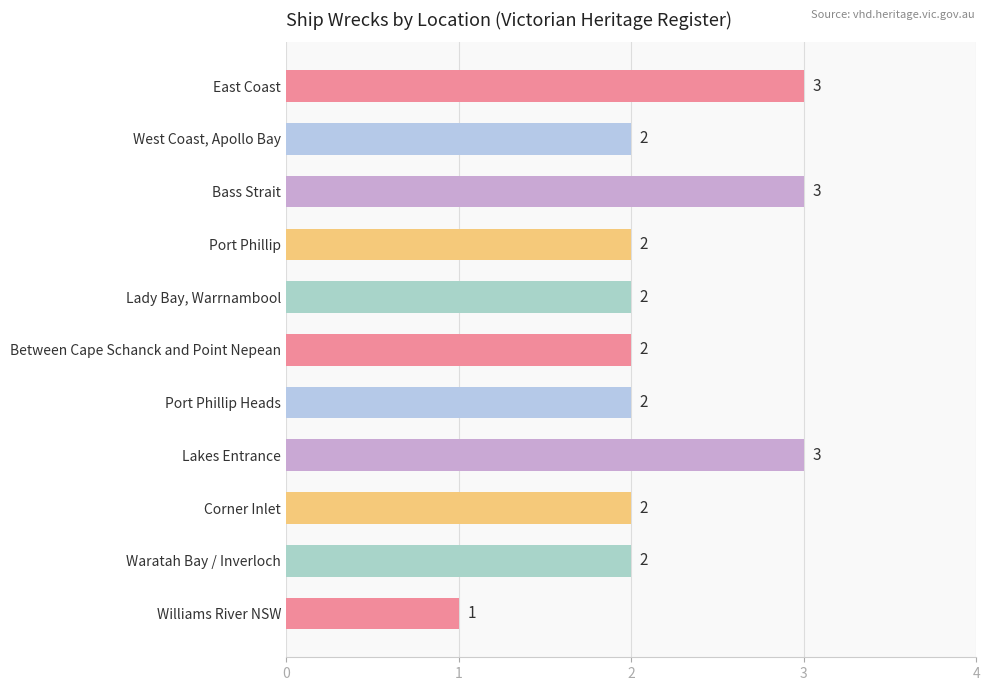

Reading top to bottom, list all the values displayed in this chart.

3	2	3	2	2	2	2	3	2	2	1